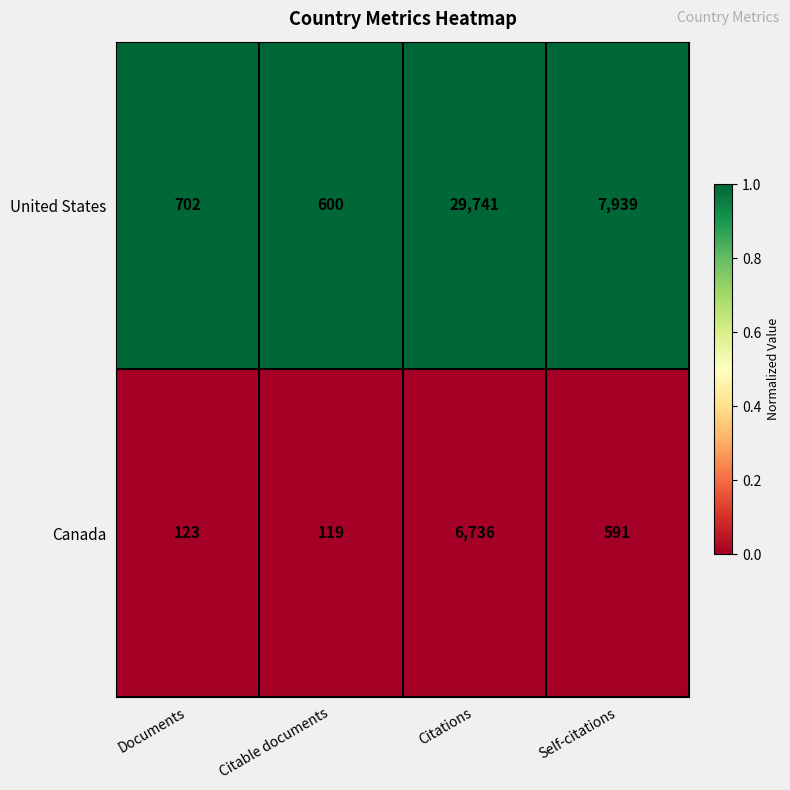

Which series has the widest spread of values?

United States